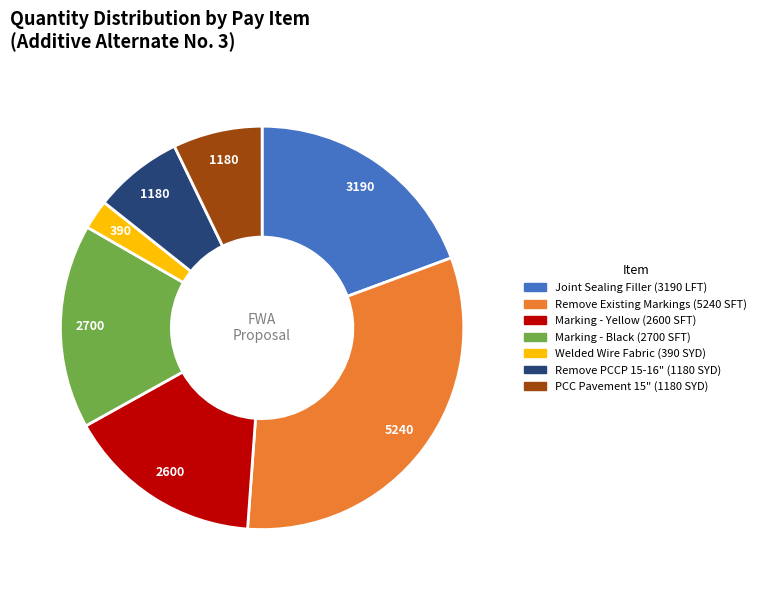

Does any single category account for the majority?

No